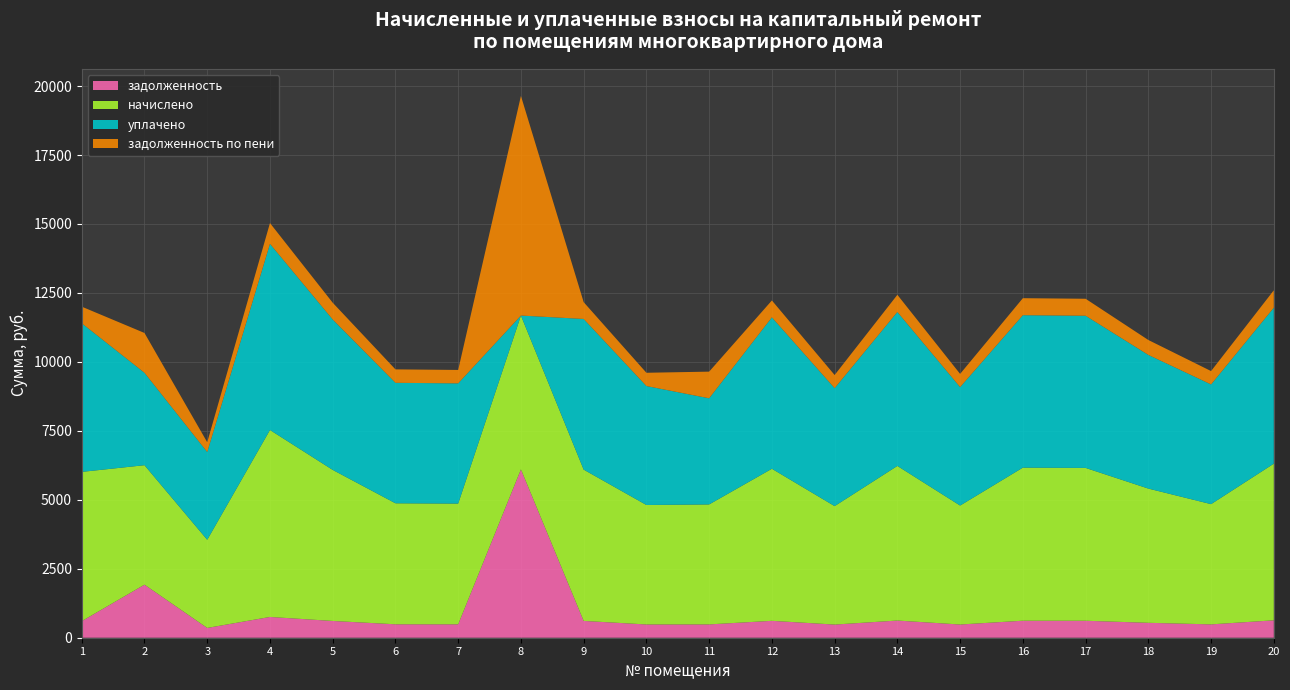

Reading right to left, extract all data points from this chart.

задолженность: 20=631.0	19=484.3	18=540.7	17=615.6	16=616.6	15=479.1	14=622.8	13=477.1	12=612.5	11=483.2	10=481.2	9=609.4	8=6102.8	7=486.3	6=487.4	5=608.1	4=753.1	3=355.0	2=1924.0	1=601.2
начислено: 20=5678.9	19=4358.4	18=4866.3	17=5540.4	16=5549.7	15=4312.3	14=5605.0	13=4293.8	12=5512.7	11=4349.2	10=4330.7	9=5485.0	8=5577.3	7=4376.9	6=4386.1	5=5475.8	4=6777.7	3=3195.0	2=4330.7	1=5411.2
уплачено: 20=5654.9	19=4340.0	18=4845.8	17=5517.0	16=5526.2	15=4294.1	14=5581.4	13=4275.7	12=5489.4	11=3847.6	10=4312.4	9=5461.8	8=0.0	7=4358.4	6=4367.6	5=5452.6	4=6749.1	3=3181.5	2=3350.8	1=5388.3
задолженность по пени: 20=631.0	19=484.3	18=540.7	17=615.6	16=616.6	15=479.1	14=622.8	13=477.1	12=612.5	11=966.5	10=481.2	9=609.4	8=7961.9	7=486.3	6=487.4	5=608.4	4=753.1	3=355.0	2=1442.8	1=601.2